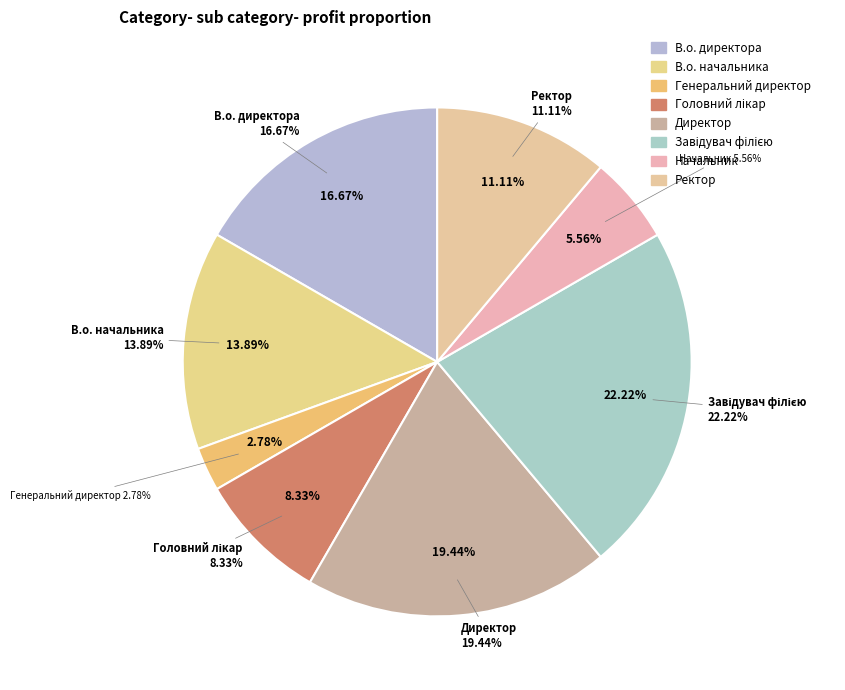

To the nearest percent, what is the combined percentage of В.о. директора and Директор?

36%